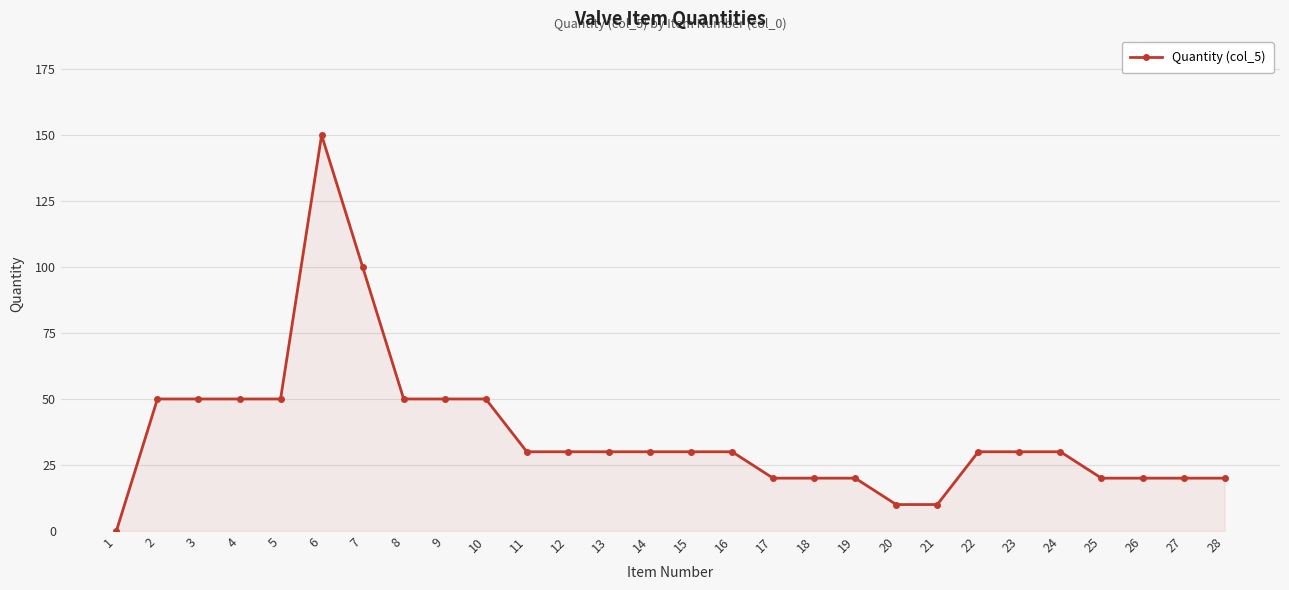

What is the average value?

37